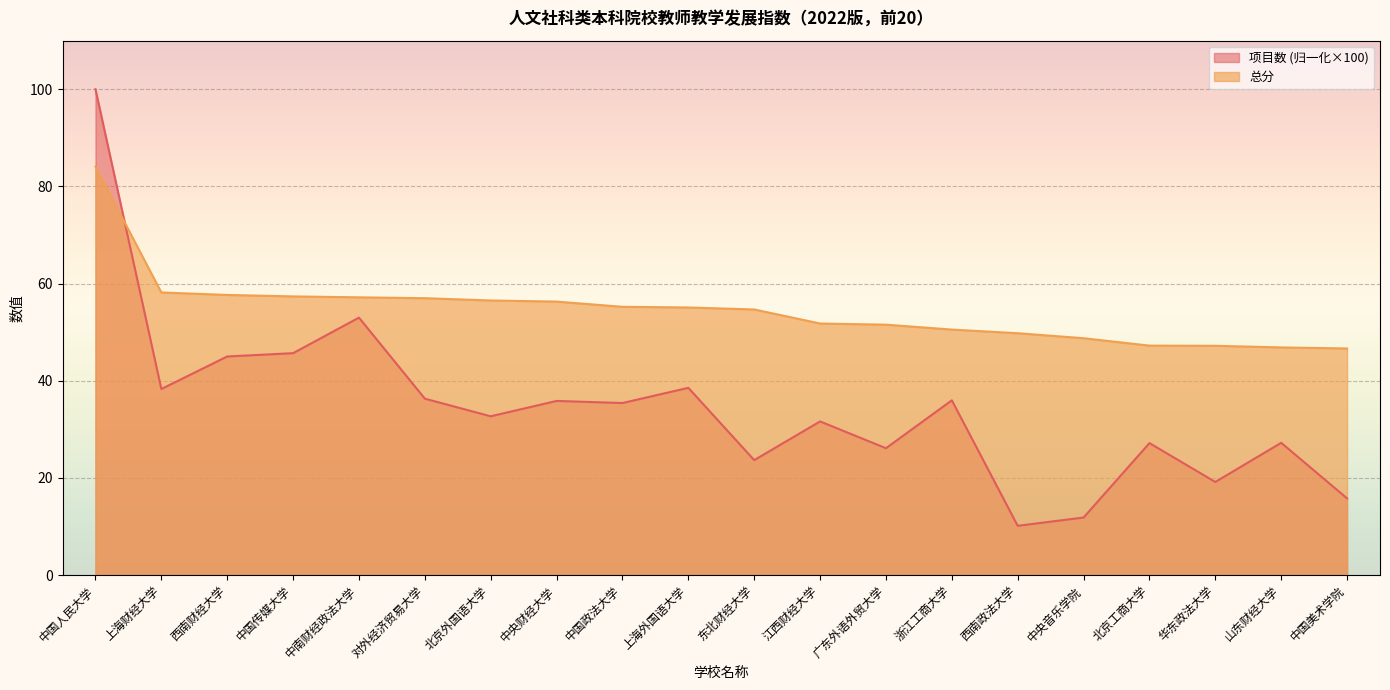

What is the lowest value of the 总分 series?

46.6